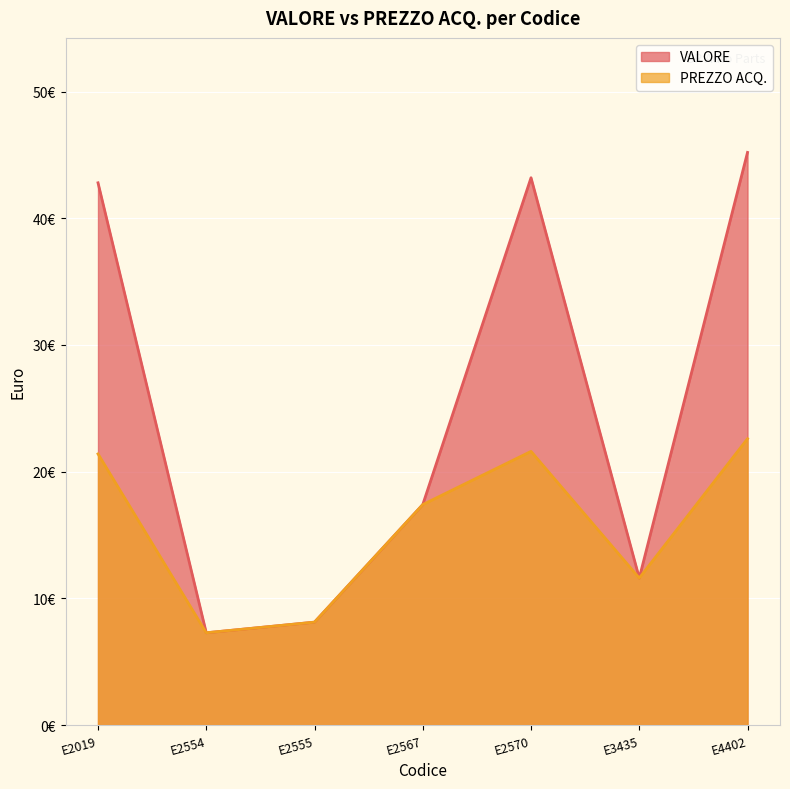

In VALORE, how many points are lower than both neighbors (excluding endpoints)?

2